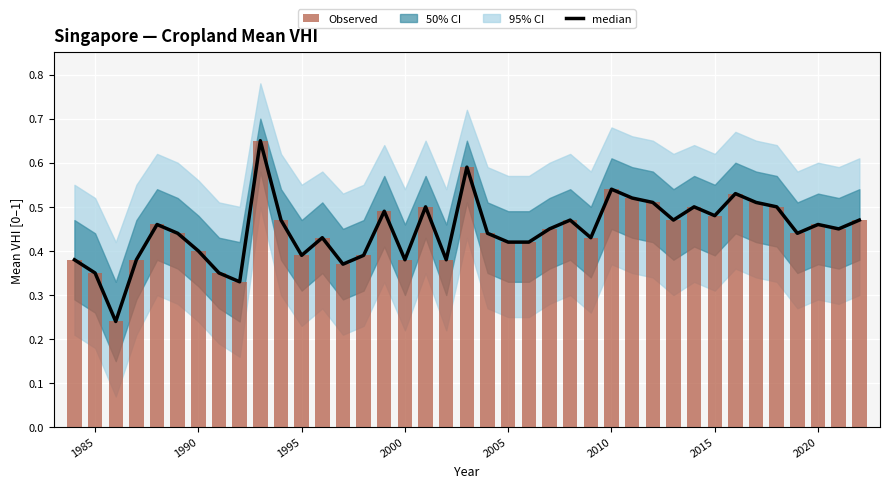

What is the average value of the Observed series?

0.4